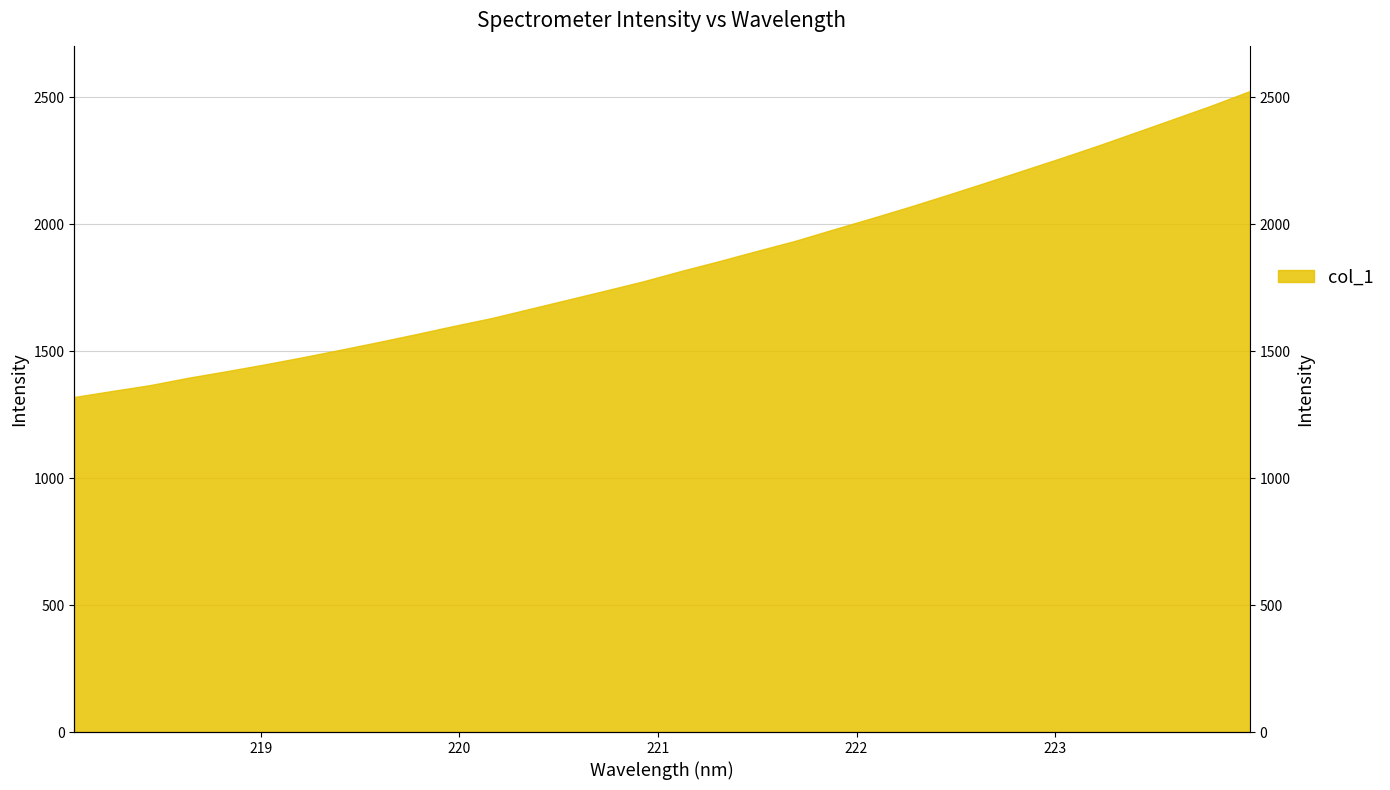

Between 220.7354 and 218.8244, which is larger?

220.7354